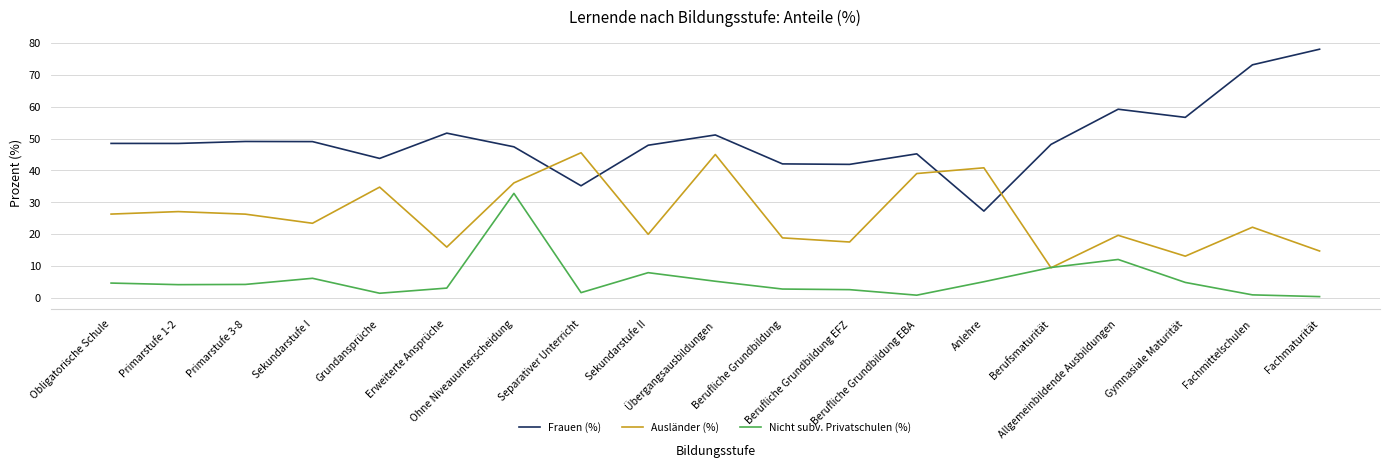

What is the lowest value of the Frauen (%) series?

27.2